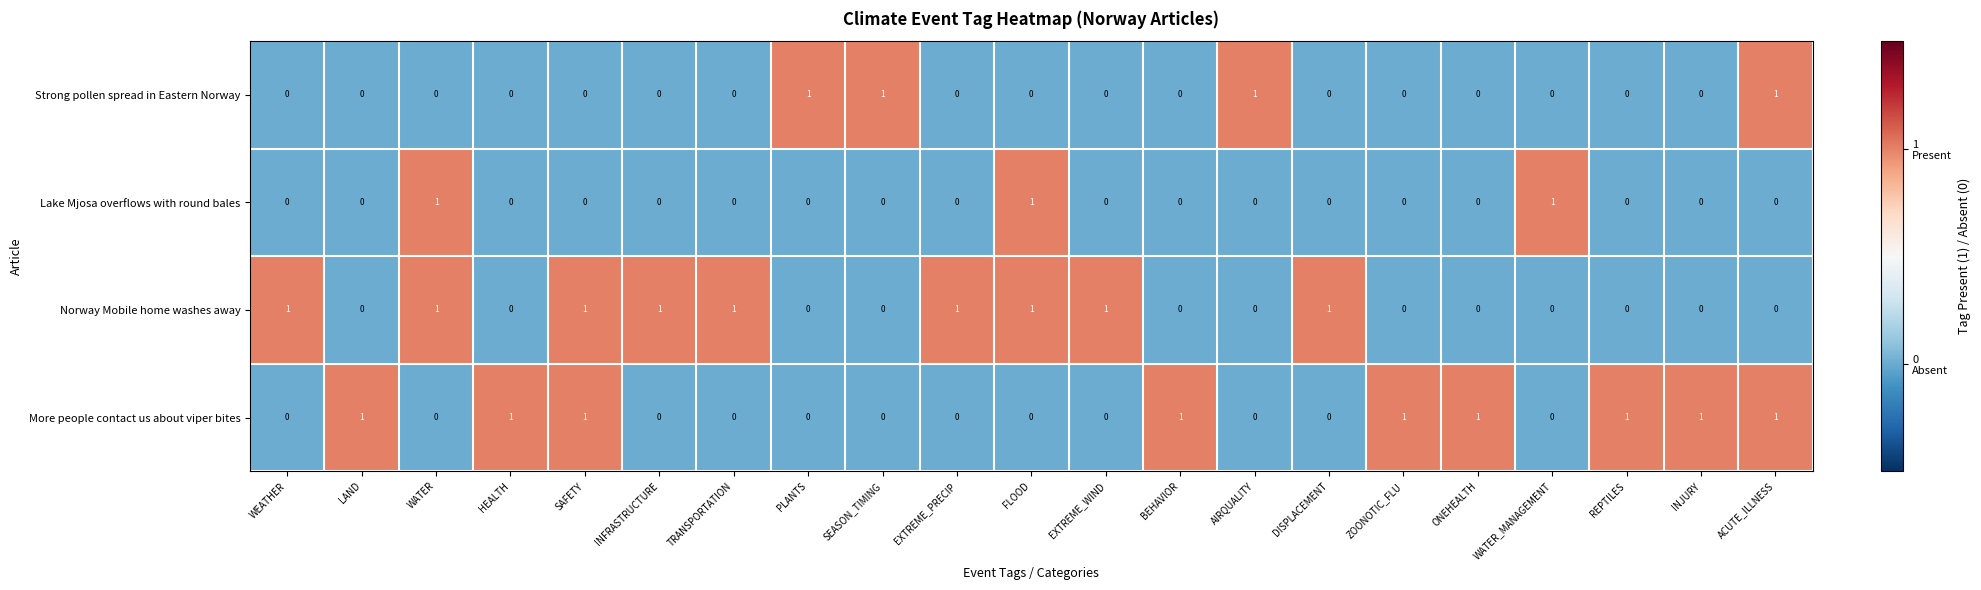

At how many categories does at least one series exceed 0?

21